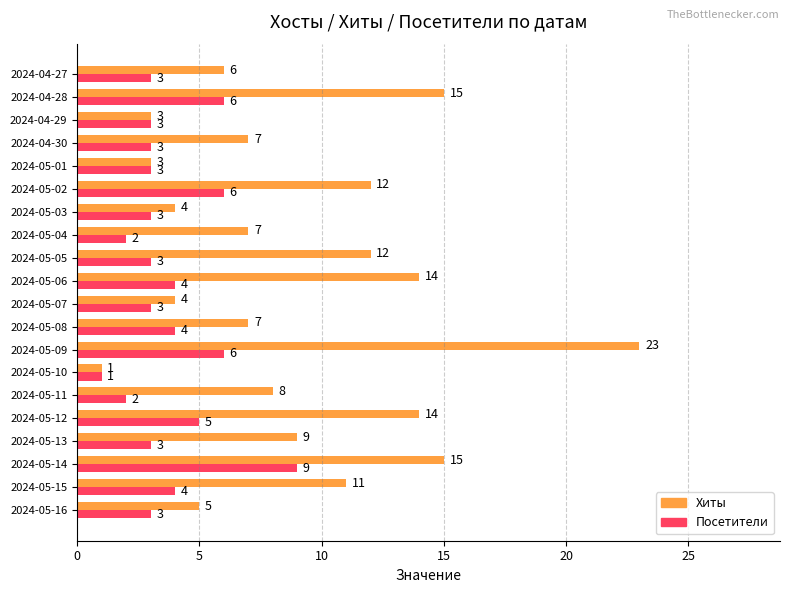

Is the value of Посетители at 2024-05-04 greater than the value of Хиты at 2024-05-07?

No